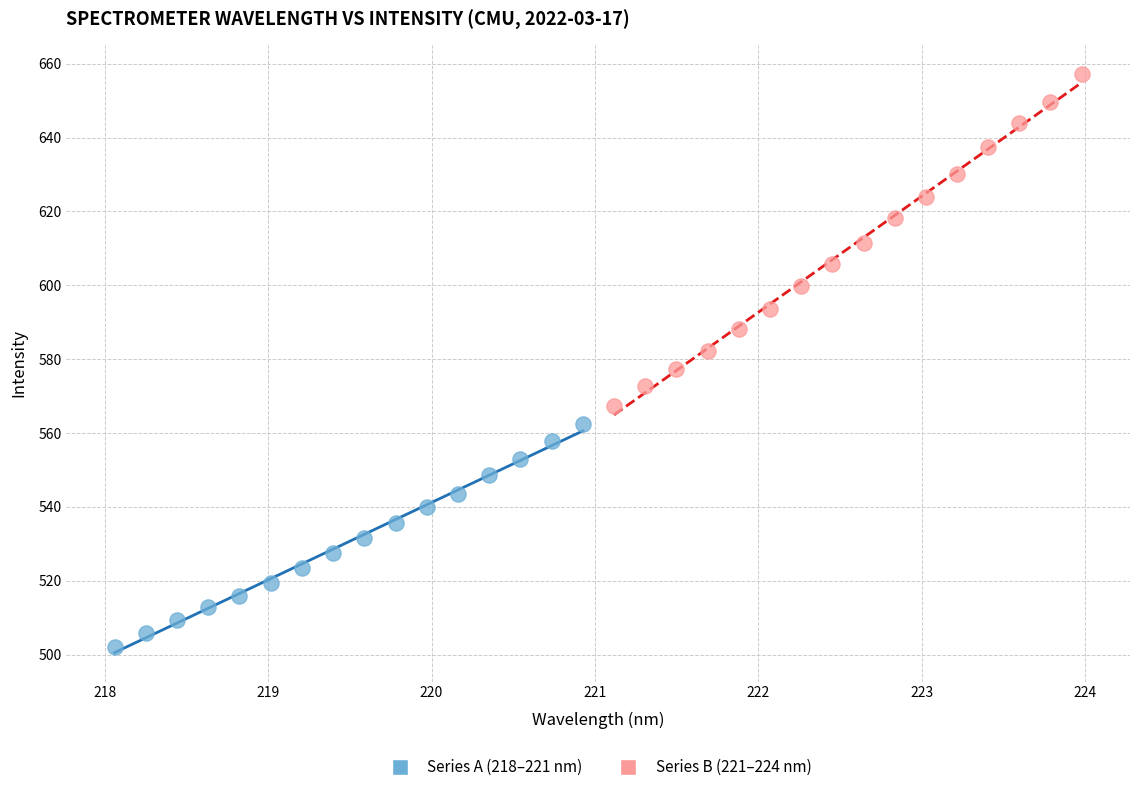

Which series has the widest spread of Y values?

Series B (221–224 nm)